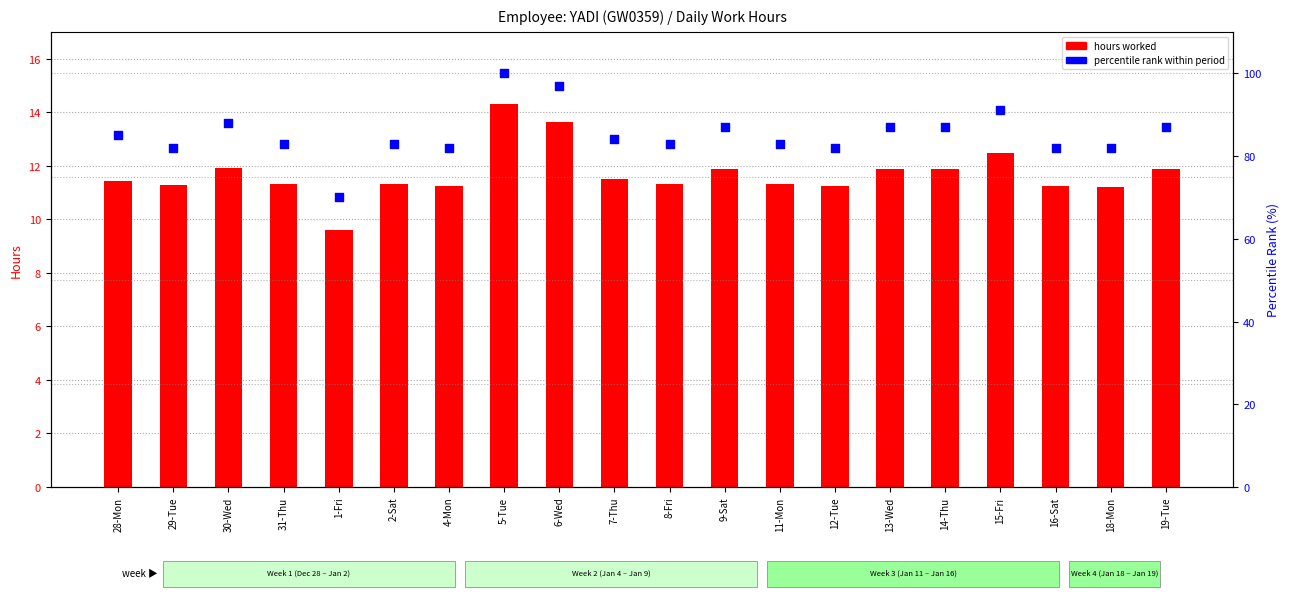

What are all the series names shown in the legend?

hours worked, percentile rank within period